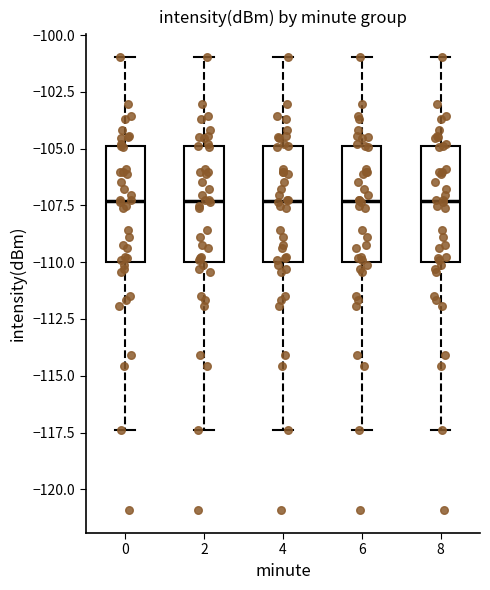

Reading left to right, read every box against the y-axis: the position of its median line, the range the box covers, and the ends of its whiskers. The values are not printed on the chart, so give them approximately, as read against the axis.

0: median -107.5, box -110.0 to -105.0, whiskers -117.5 to -101.0
2: median -107.5, box -110.0 to -105.0, whiskers -117.5 to -101.0
4: median -107.5, box -110.0 to -105.0, whiskers -117.5 to -101.0
6: median -107.5, box -110.0 to -105.0, whiskers -117.5 to -101.0
8: median -107.5, box -110.0 to -105.0, whiskers -117.5 to -101.0